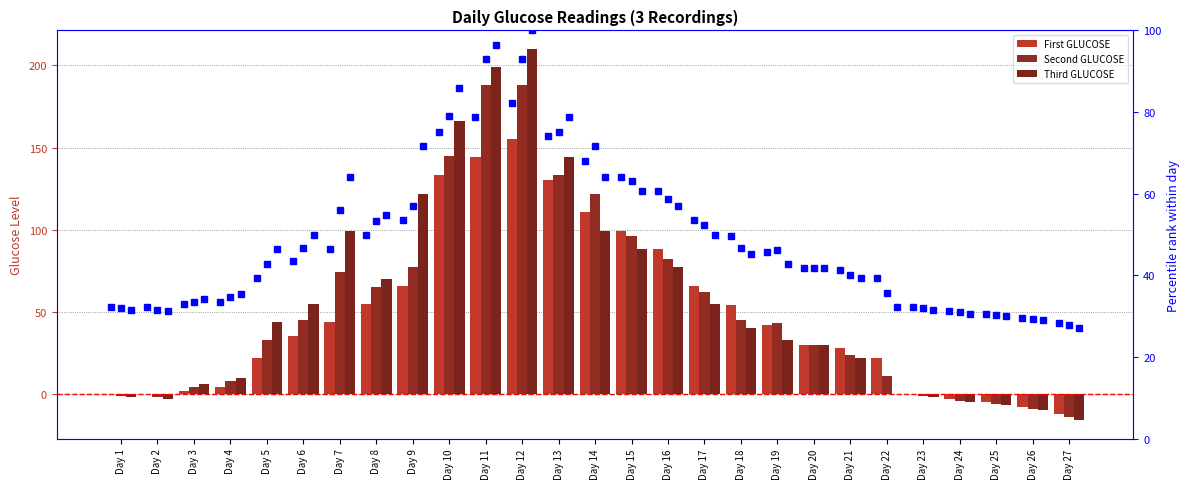

Which category has the highest value across all series?

Day 12